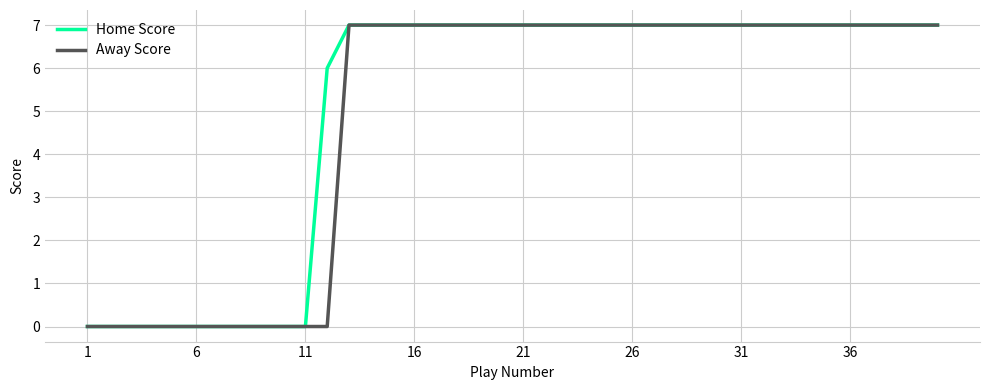

What is the maximum value shown in the chart?

7